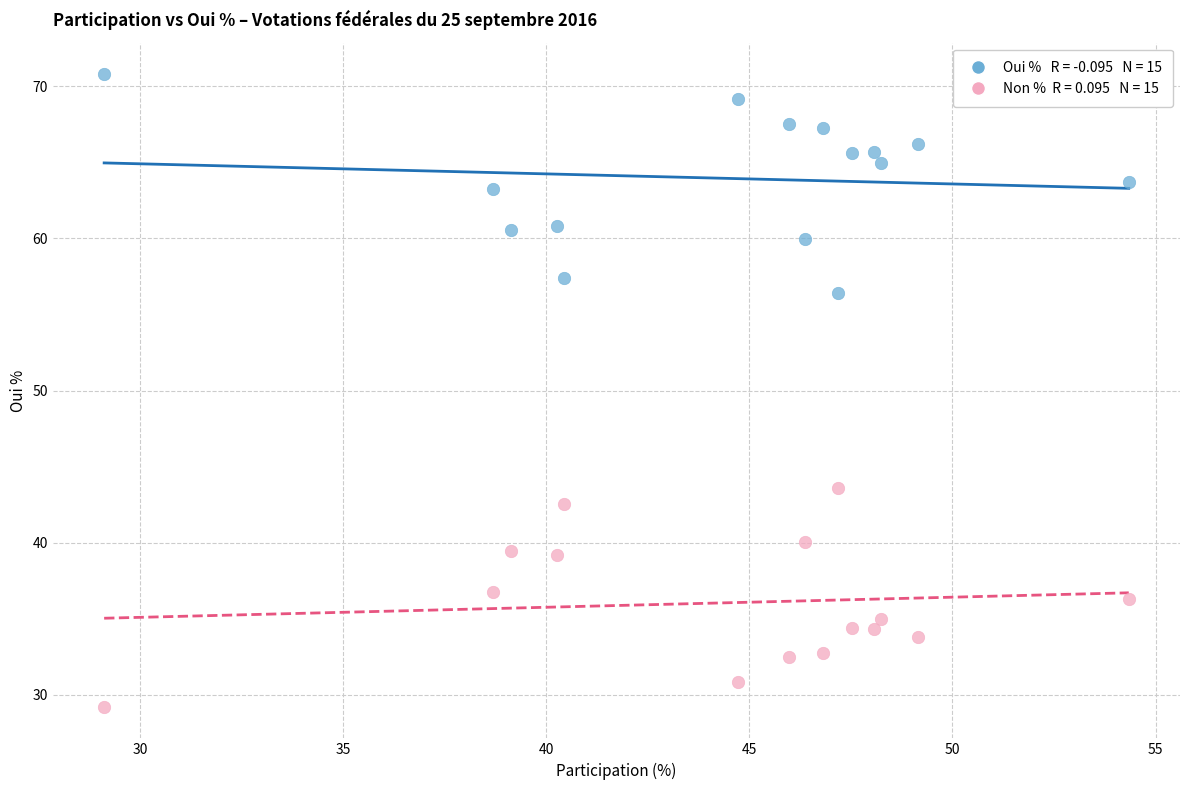

Across all data points, what is the range of Y values (max minus min)?

41.6